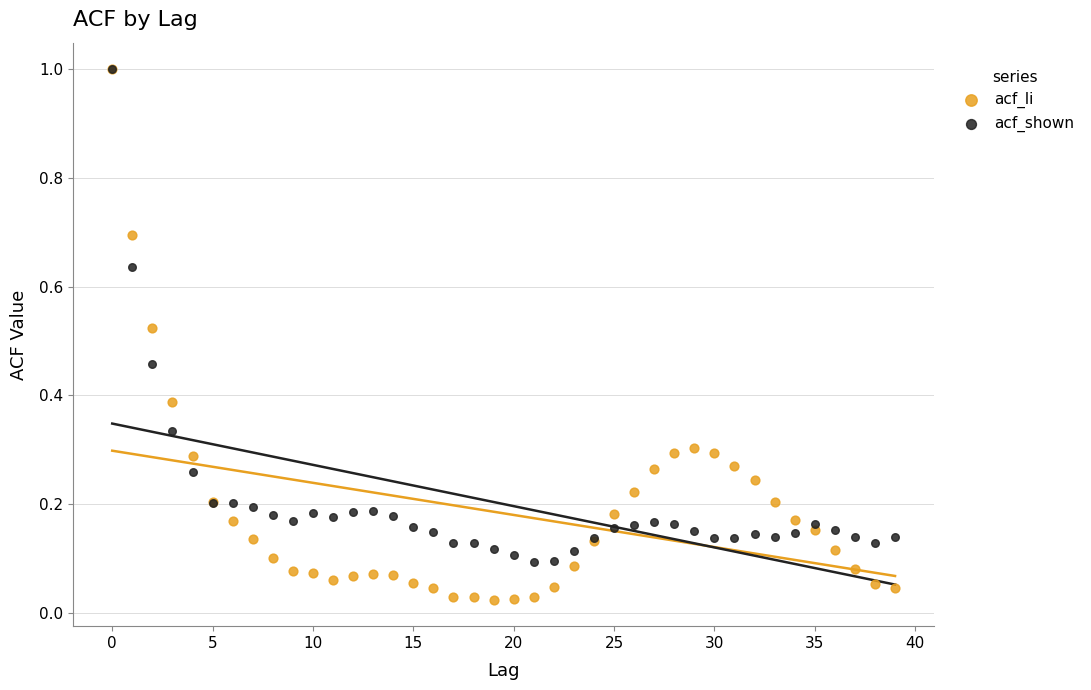

Which series has the widest spread of Y values?

acf_li